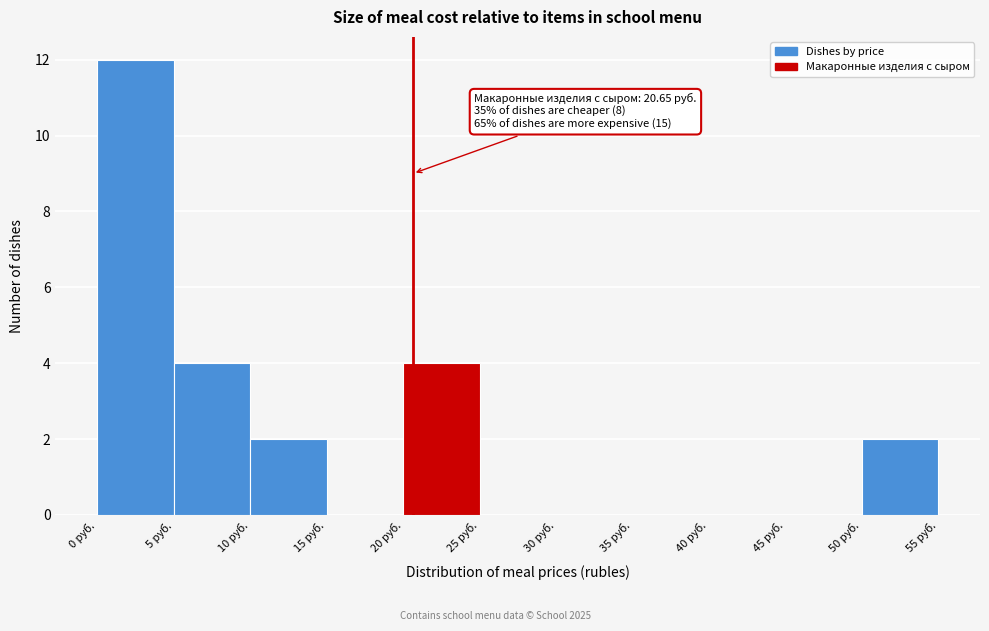

Over which range of the x-axis is the bar tallest?

0 to 5